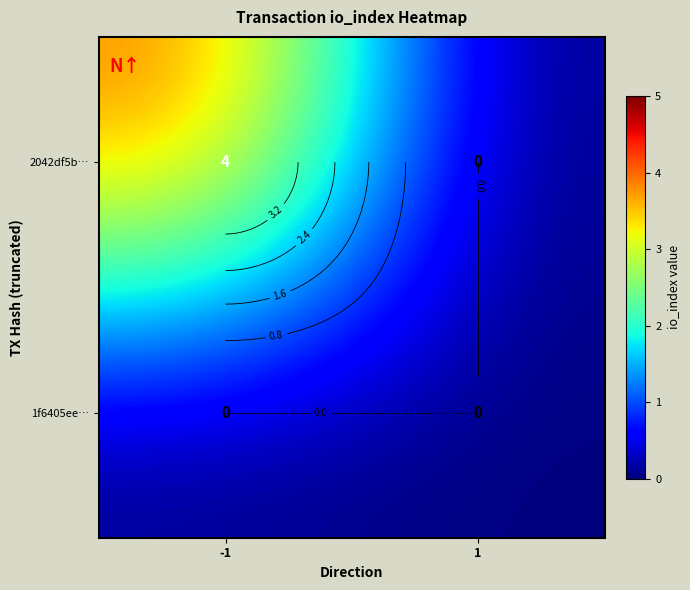

Where is 1f6405ee… nearest to the value 0?

-1